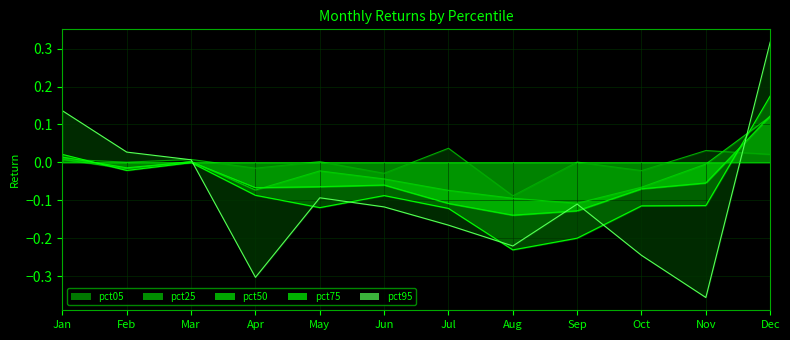

True or false: pct05 has a value of 0.0 at Dec.

True